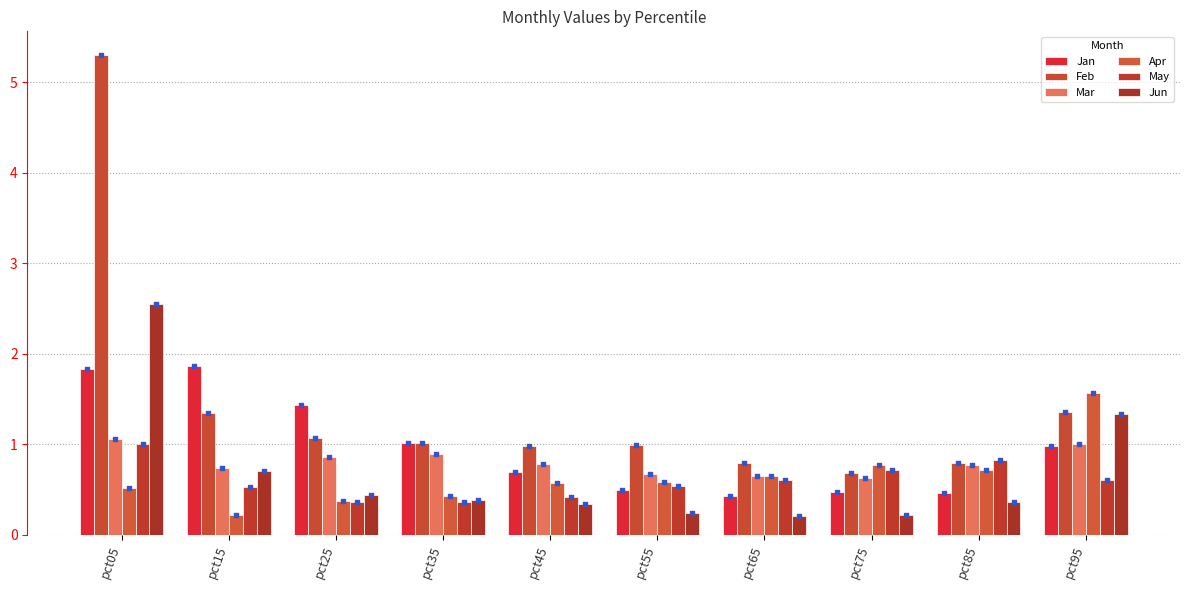

Which series has the widest spread of Y values?

Feb